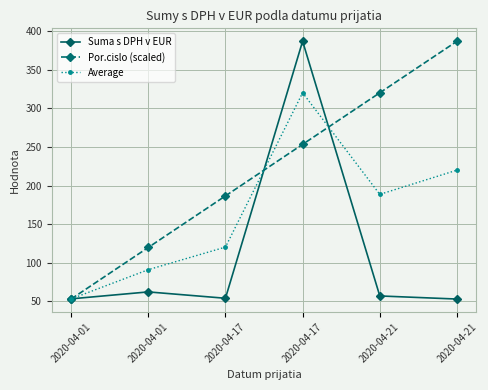

What is the sum of the Por.cislo (scaled) values at 2020-04-01 and 2020-04-01?

172.8